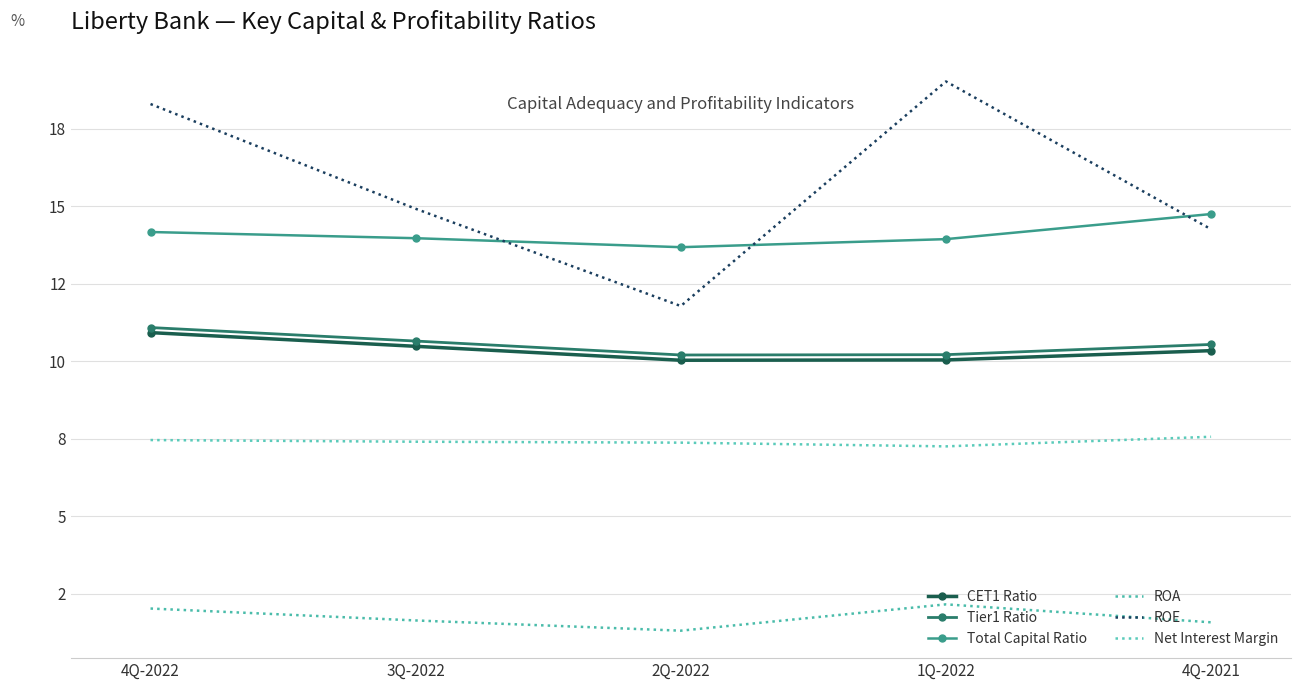

At which label is Net Interest Margin closest to 7?

1Q-2022